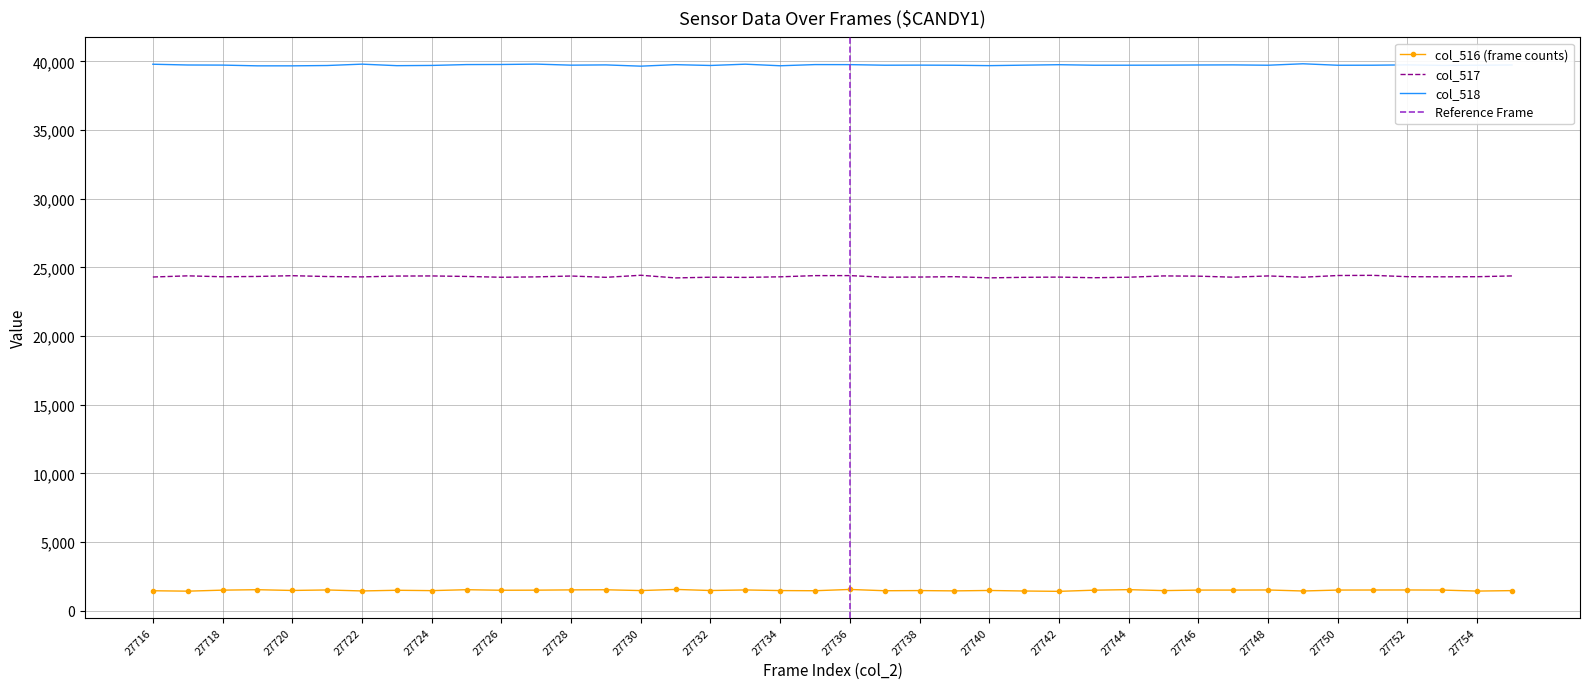

The col_518 series shows 39652 at 27730. True or false?

True